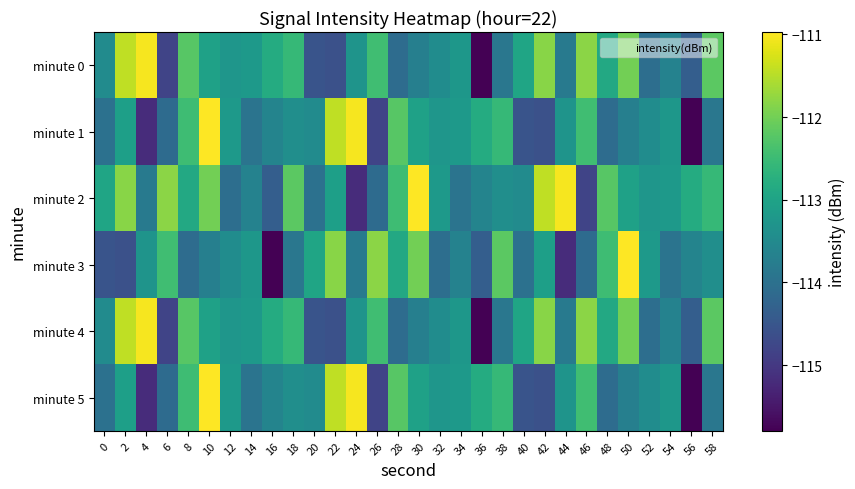

How many series are shown in this chart?

6